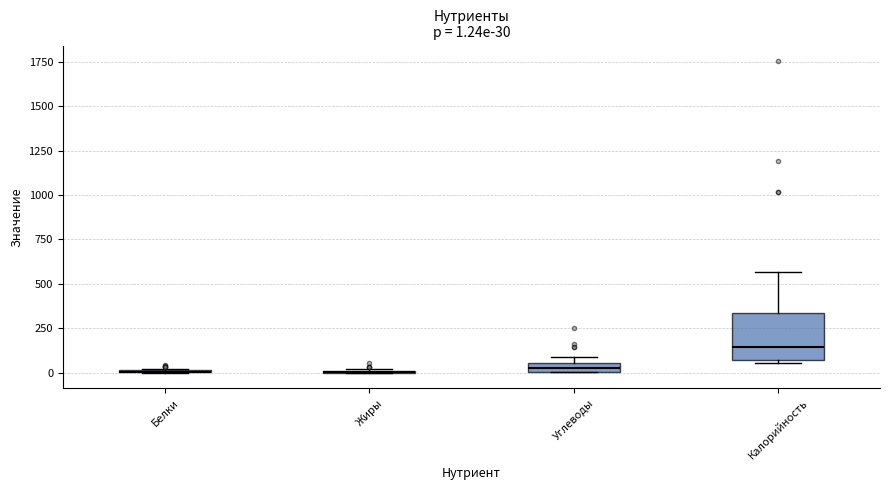

Comparing the boxes themselves (not the whiskers), which one is the tallest?

Калорийность